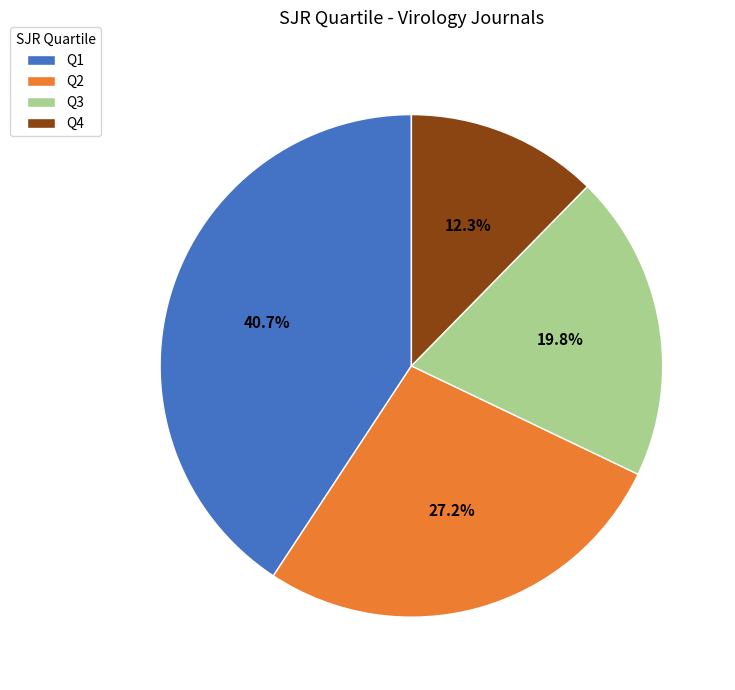

Which category has the biggest portion of the pie?

Q1